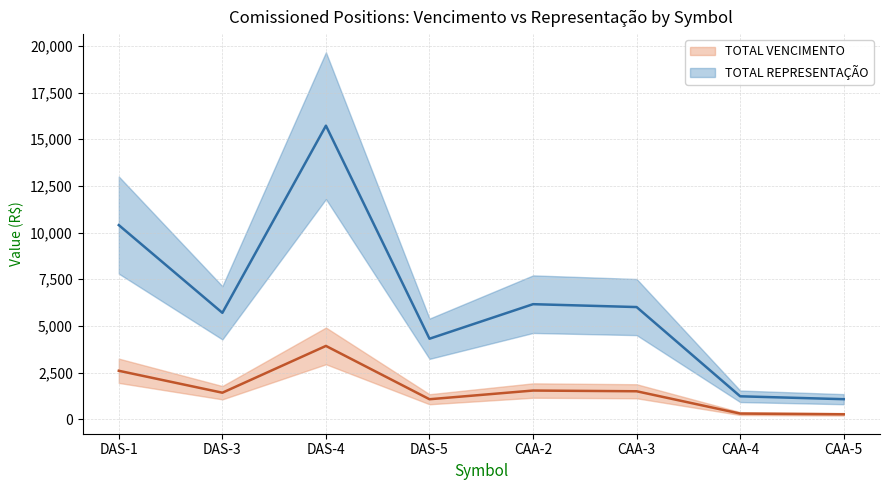

How many lines are shown in the chart?

2